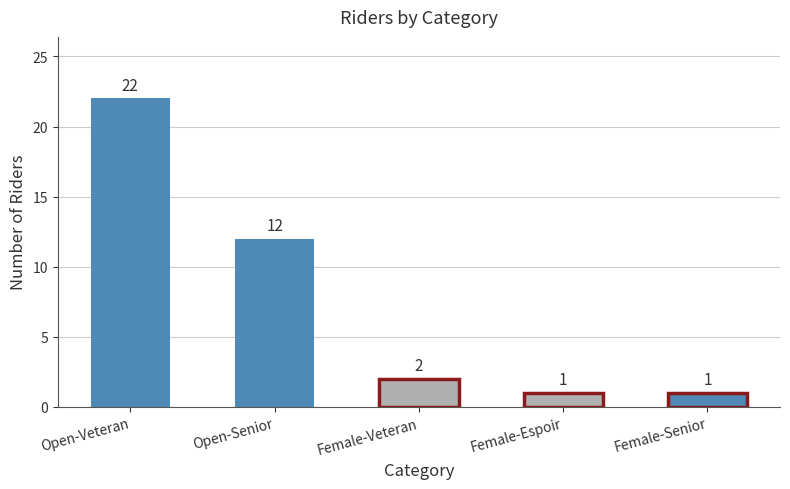

Which has a higher value, Open-Veteran or Female-Senior?

Open-Veteran